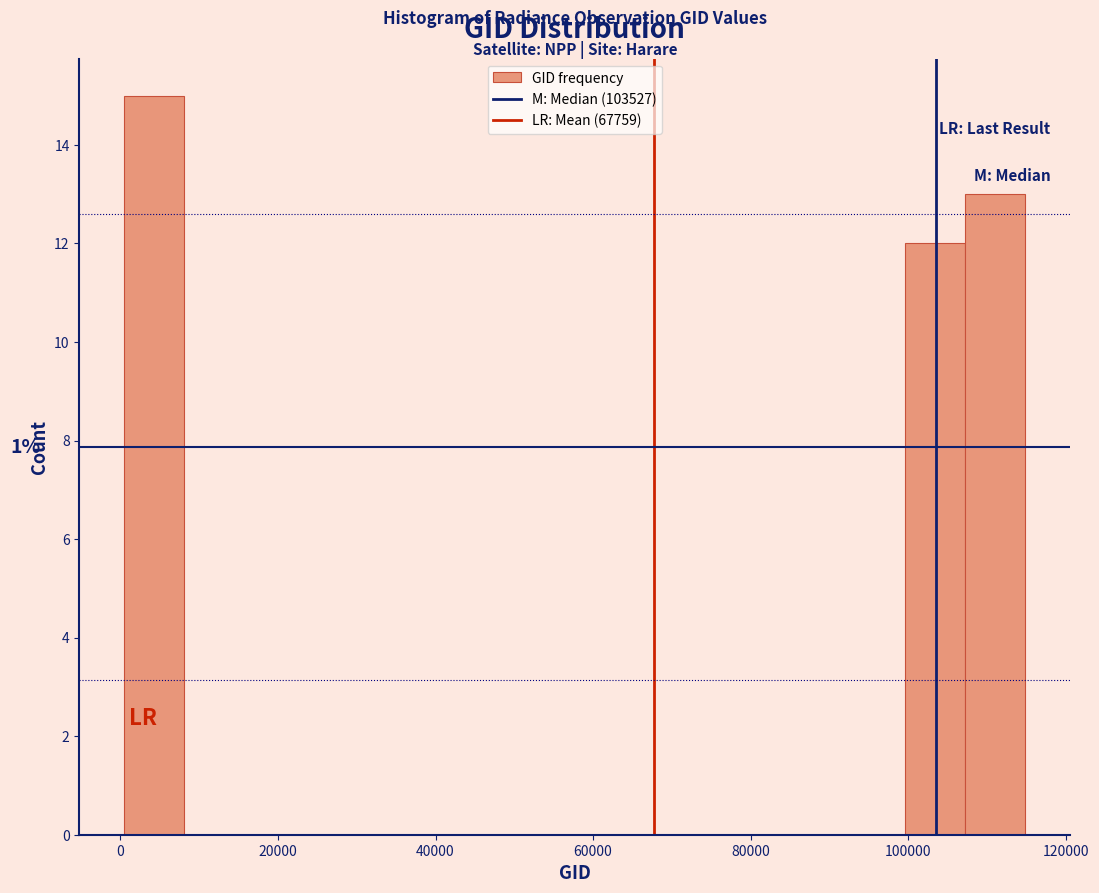

Around what value on the x-axis is the tallest bar? Give the approximate position of its centre, as read against the axis.

4000